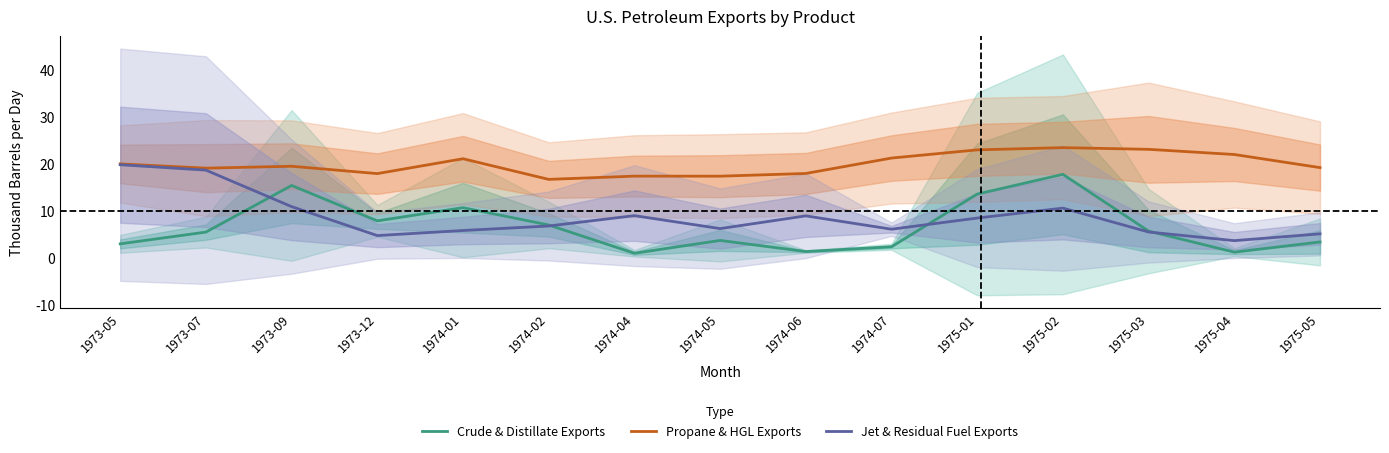

Does the chart display data point markers on the line(s)?

No